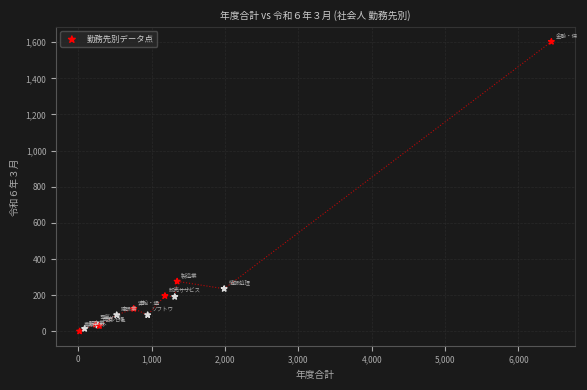

What Y value in the scatter plot is closest to 802?

277